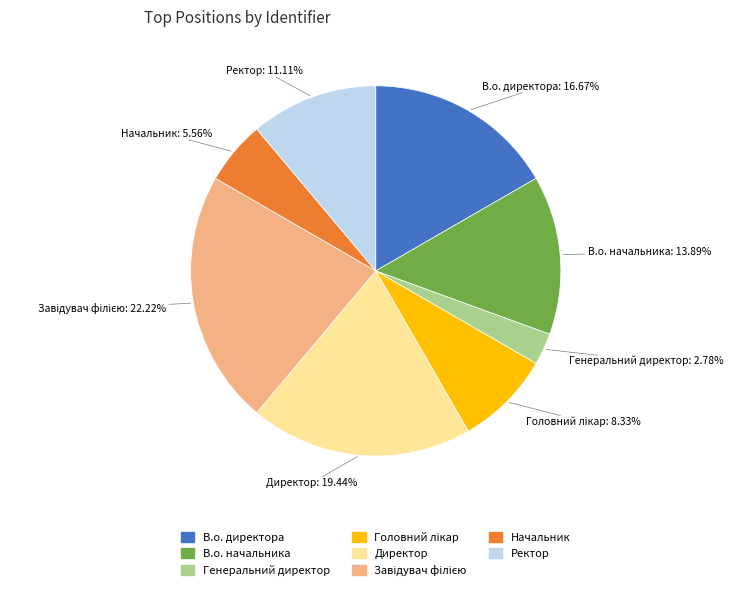

To the nearest percent, what is the average slice percentage?

12%